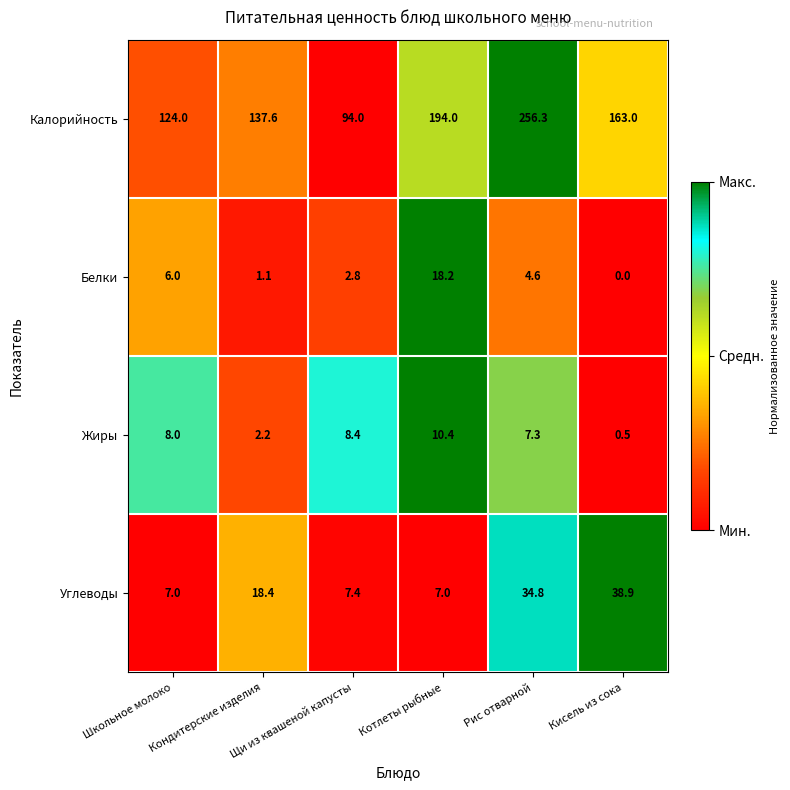

What is the average value of the Жиры series?

6.1